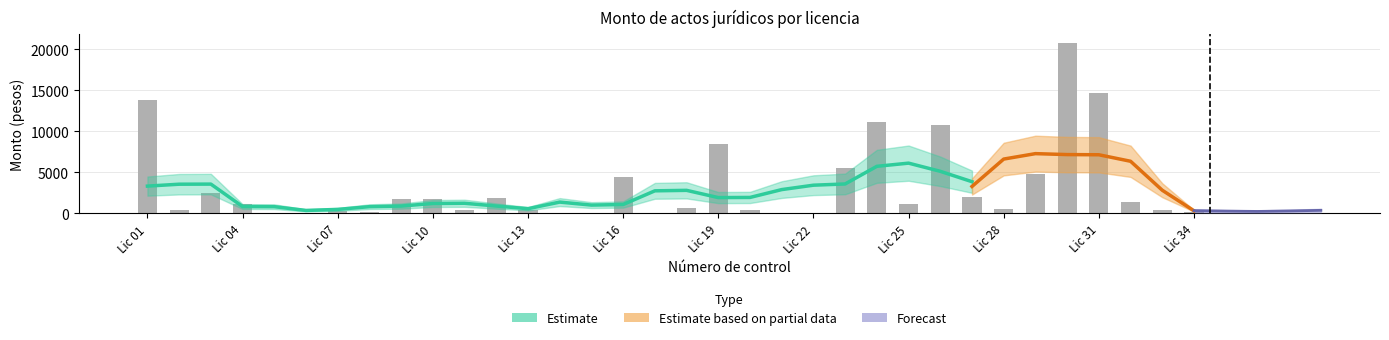

What is the smallest value displayed?

28.4